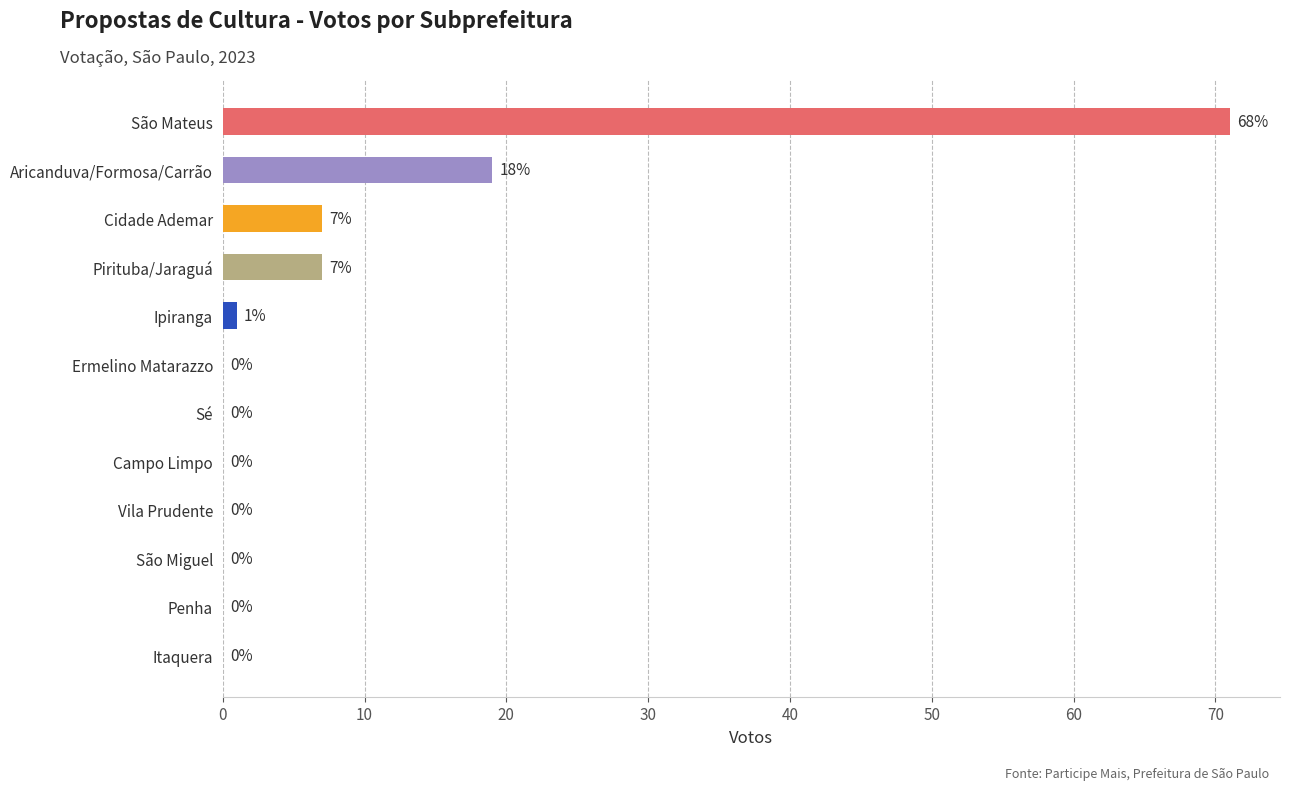

Does the chart contain stacked bars?

No